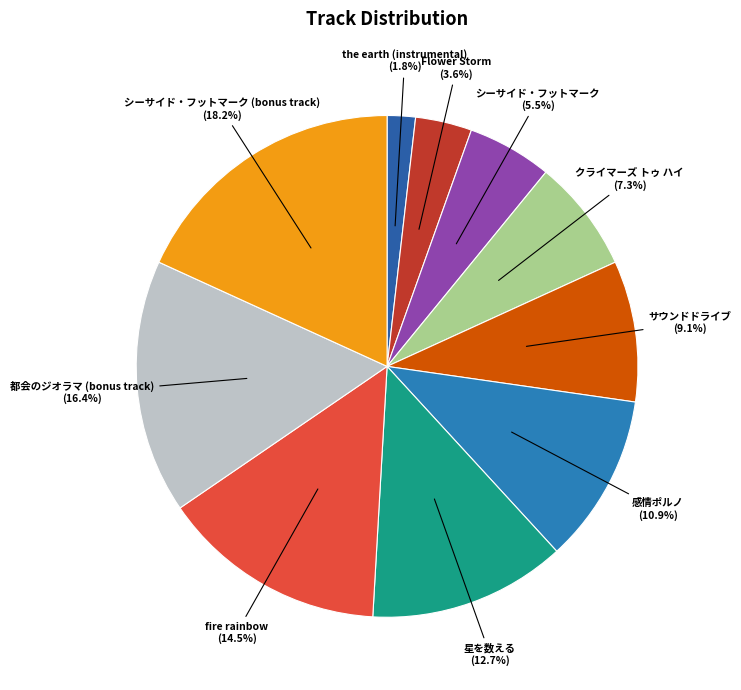

Between クライマーズ トゥ ハイ and 星を数える, which is larger?

星を数える